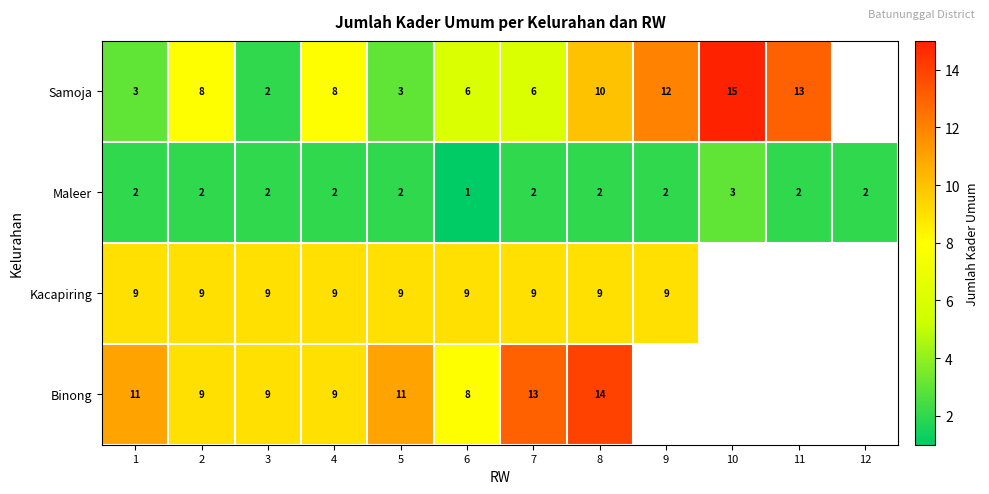

What is the total value across all series at 7?

30